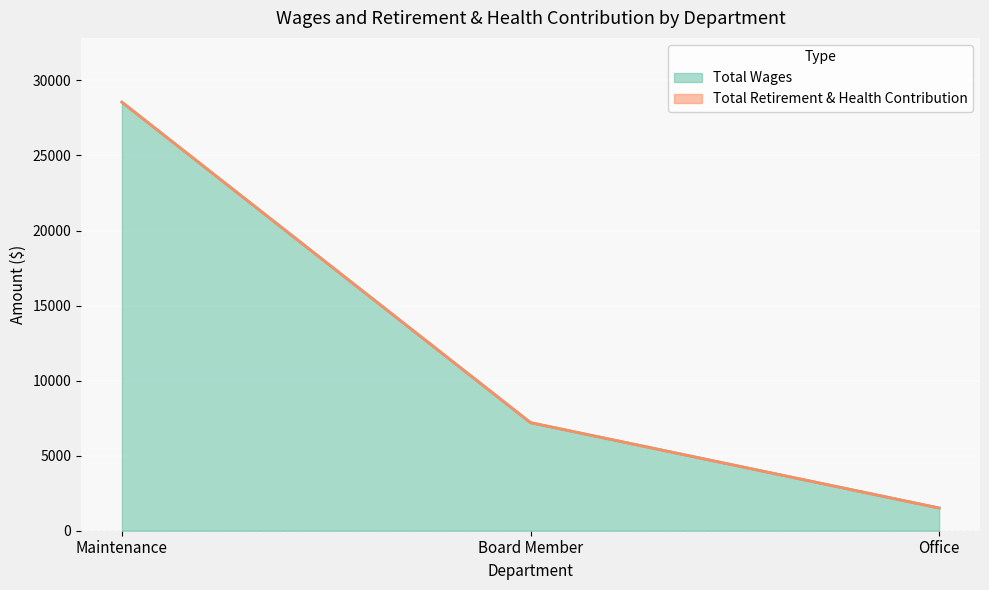

What position from the left is Office?

3